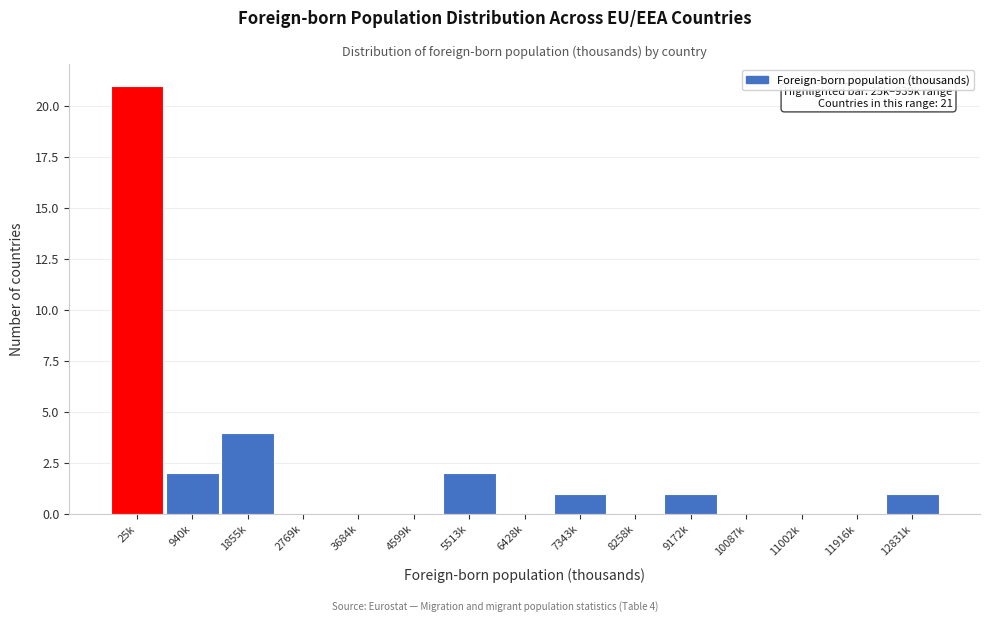

Reading left to right, extract all data points from this chart.

25k=21	940k=2	1855k=4	2769k=0	3684k=0	4599k=0	5513k=2	6428k=0	7343k=1	8258k=0	9172k=1	10087k=0	11002k=0	11916k=0	12831k=1